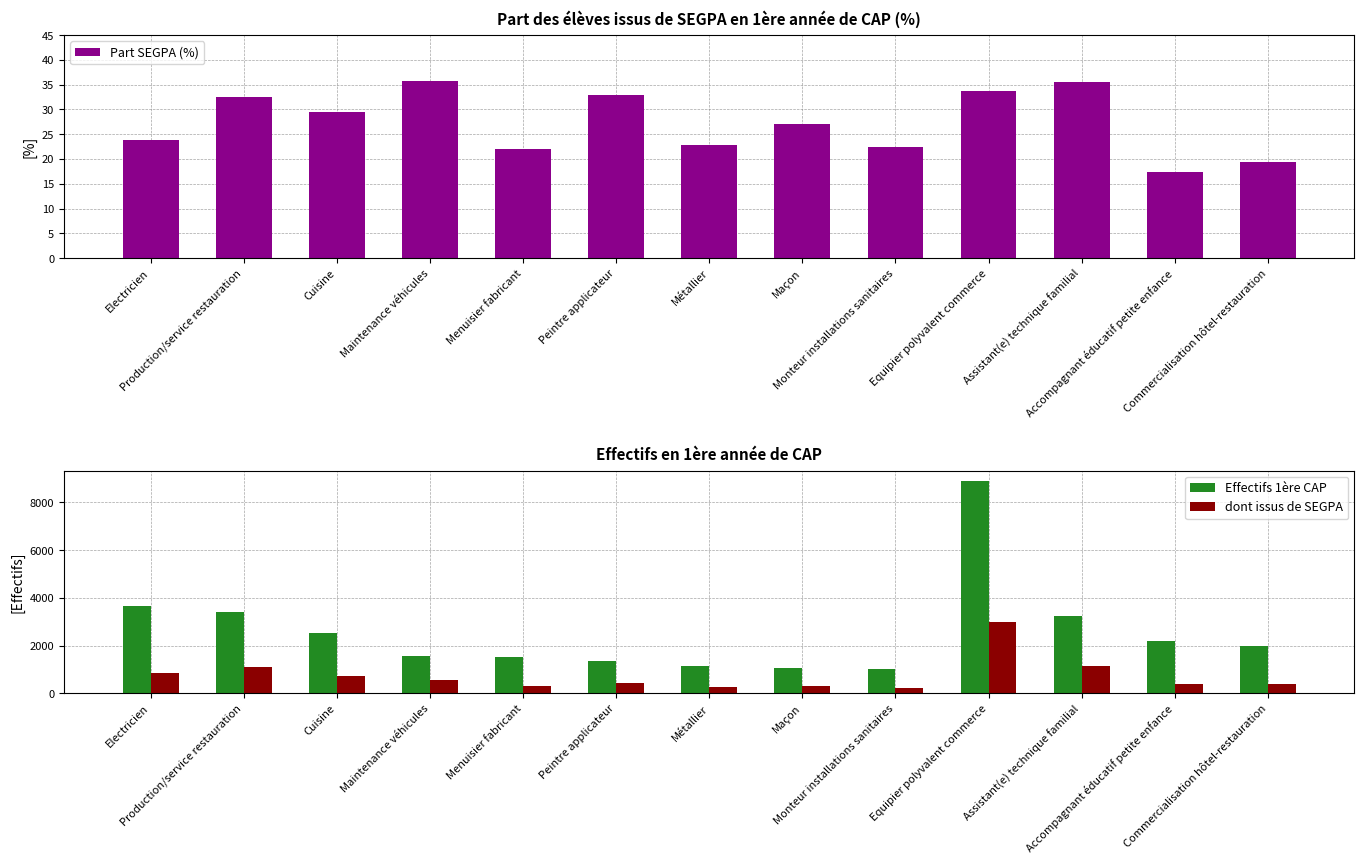

Reading left to right, list all the values displayed in this chart.

Part SEGPA (%): 23.8	32.4	29.6	35.8	22.0	33.0	22.9	27.0	22.4	33.8	35.6	17.4	19.5
Effectifs 1ère CAP: 3682.0	3420.0	2528.0	1576.0	1512.0	1363.0	1168.0	1085.0	1038.0	8890.0	3251.0	2216.0	1998.0
dont issus de SEGPA: 877.0	1109.0	748.0	564.0	332.0	450.0	267.0	293.0	233.0	3003.0	1156.0	386.0	389.0